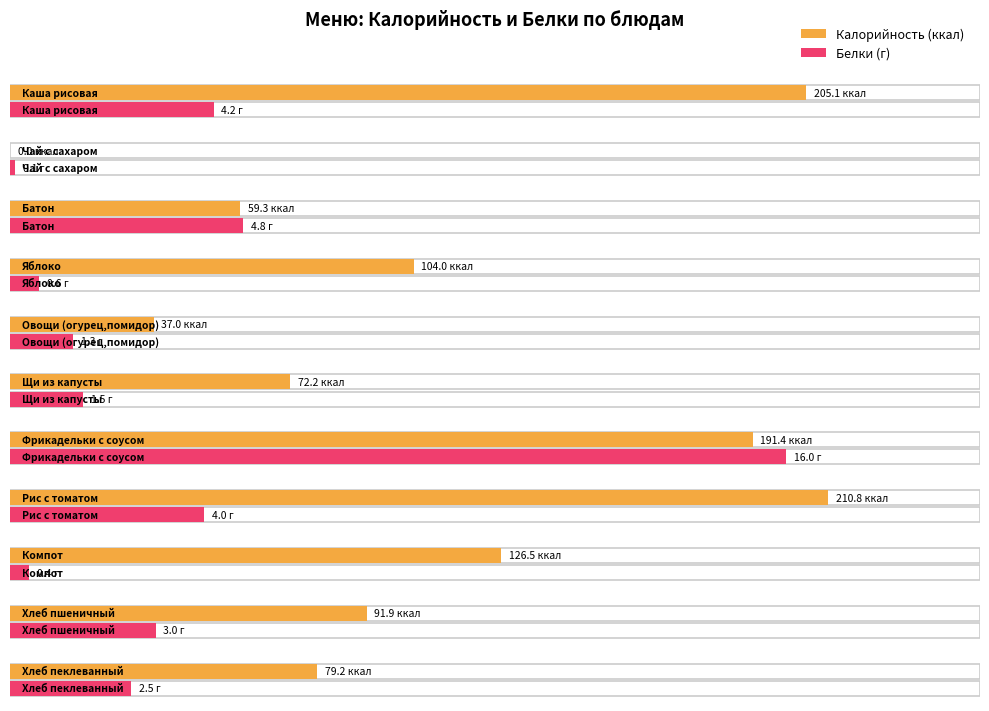

What is the maximum value shown in the chart?

210.8